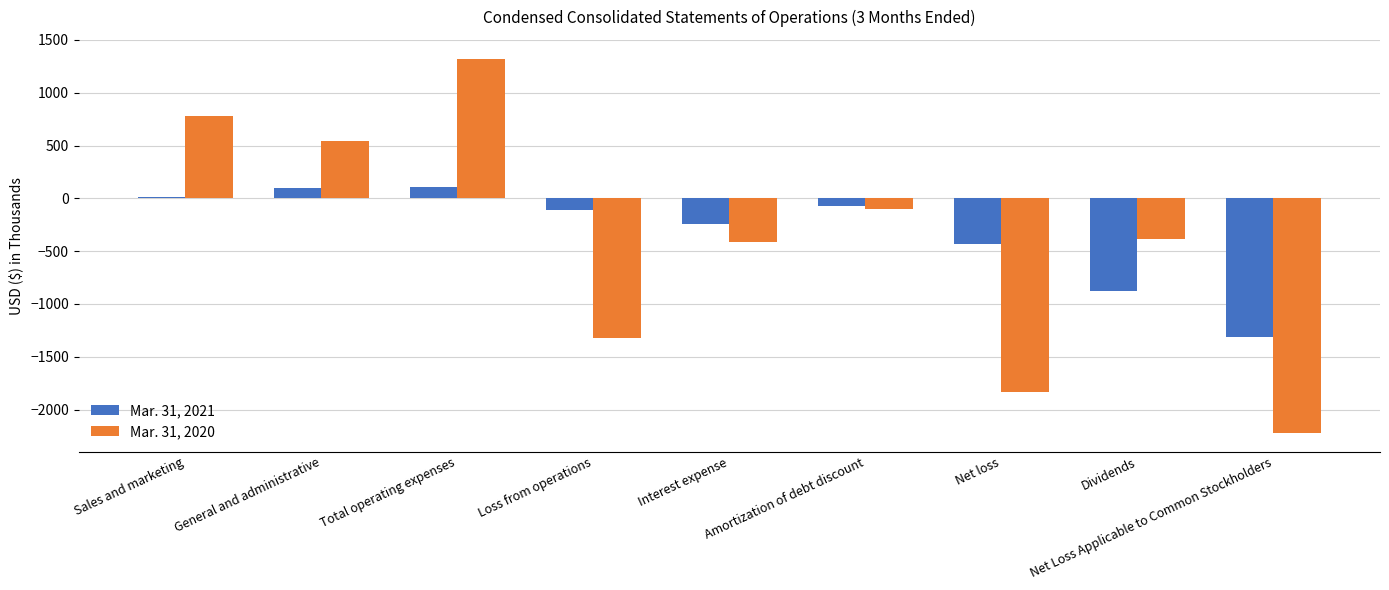

Is the value of Mar. 31, 2021 at Sales and marketing greater than the value of Mar. 31, 2020 at General and administrative?

No